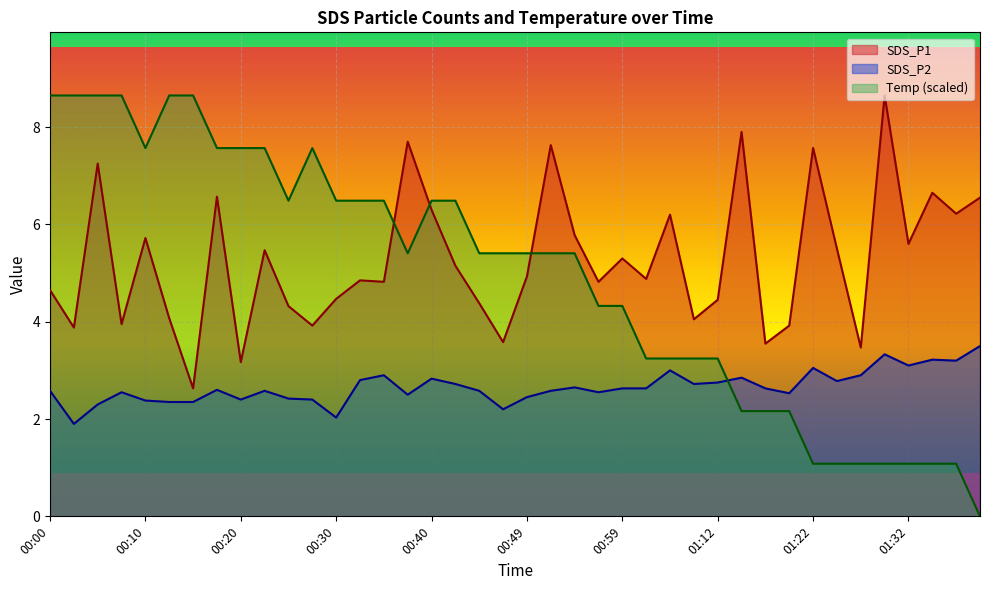

At how many categories does at least one series exceed 1?

40